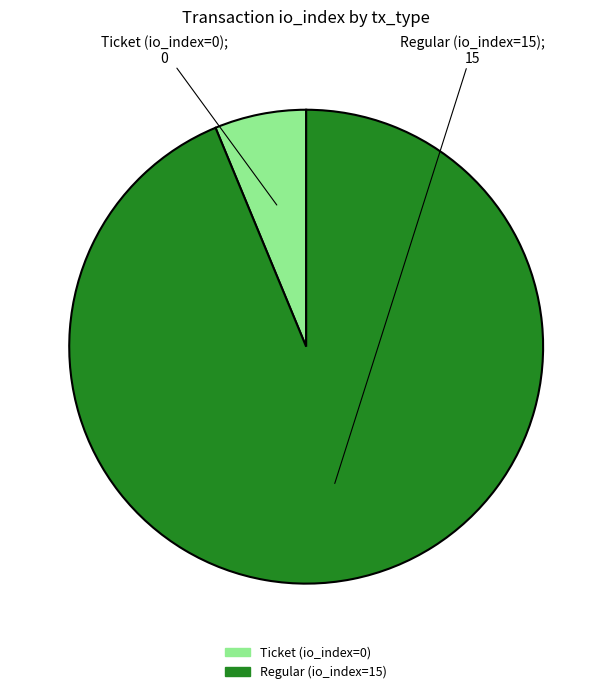

What is the majority slice?

Regular (io_index=15)